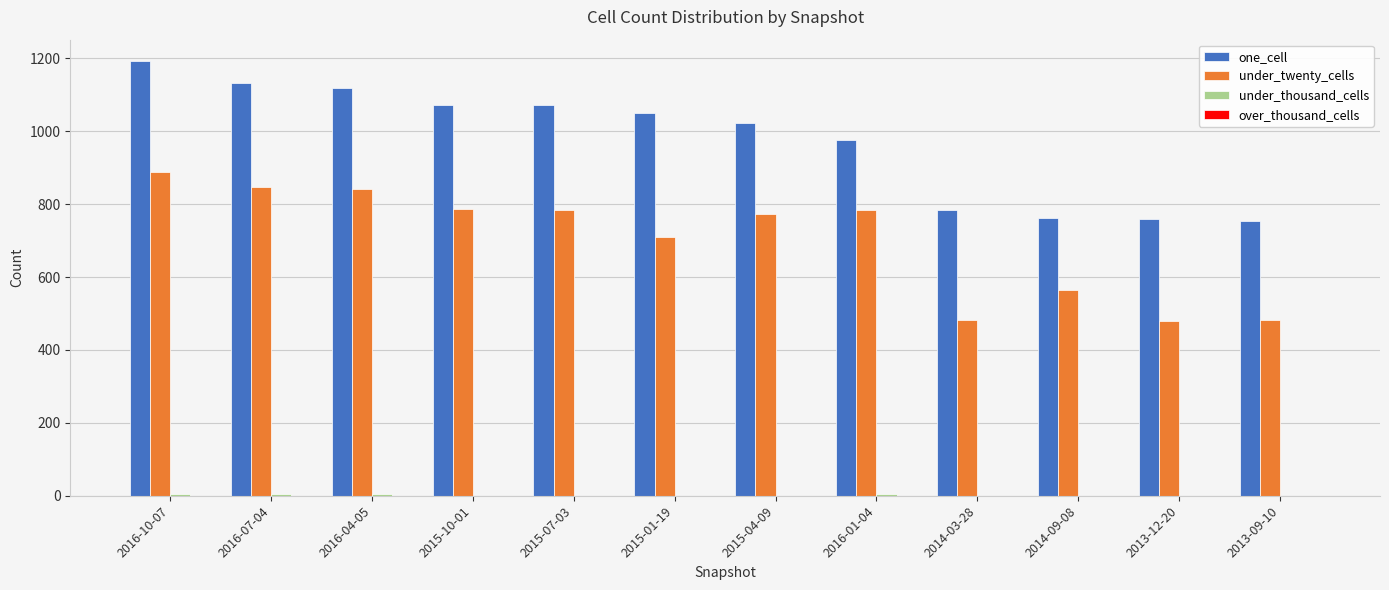

Which series has the largest total across all categories?

one_cell